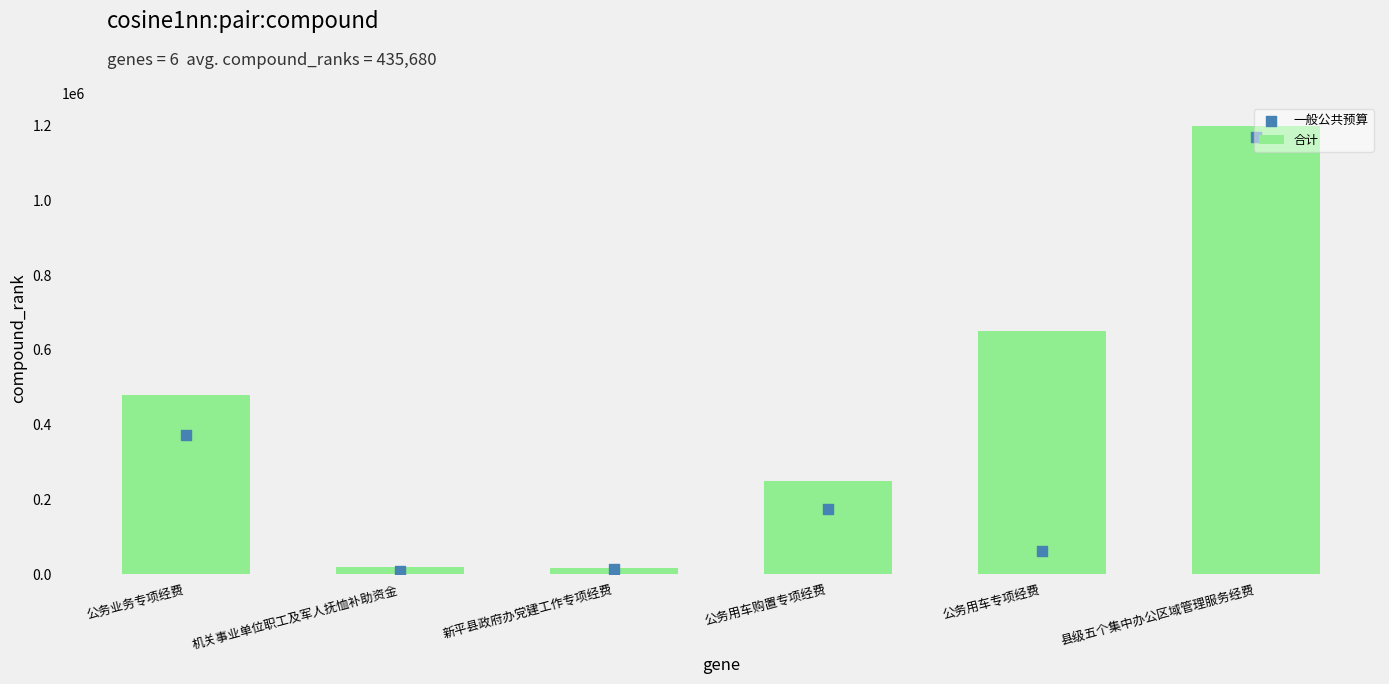

Which series reaches the maximum Y coordinate?

合计